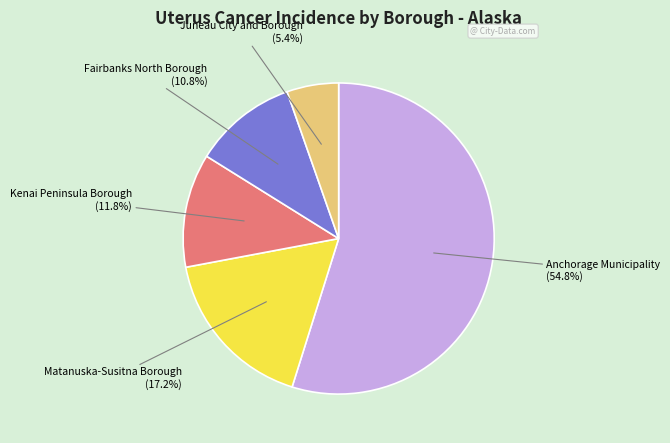

Does any single category account for the majority?

Yes